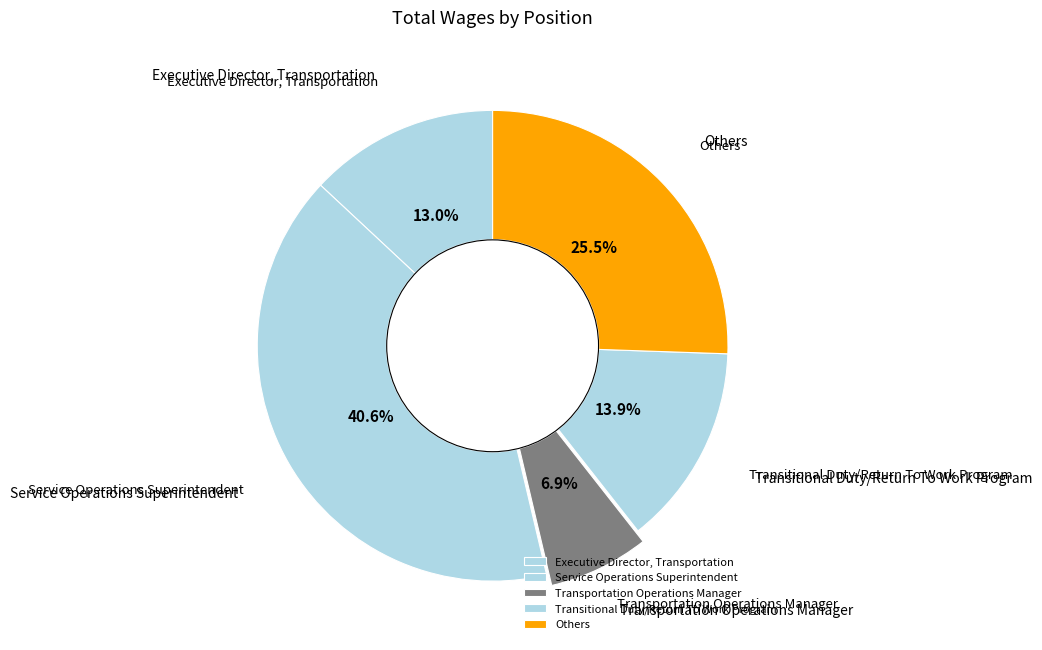

Is there any slice that represents more than half of the pie?

No